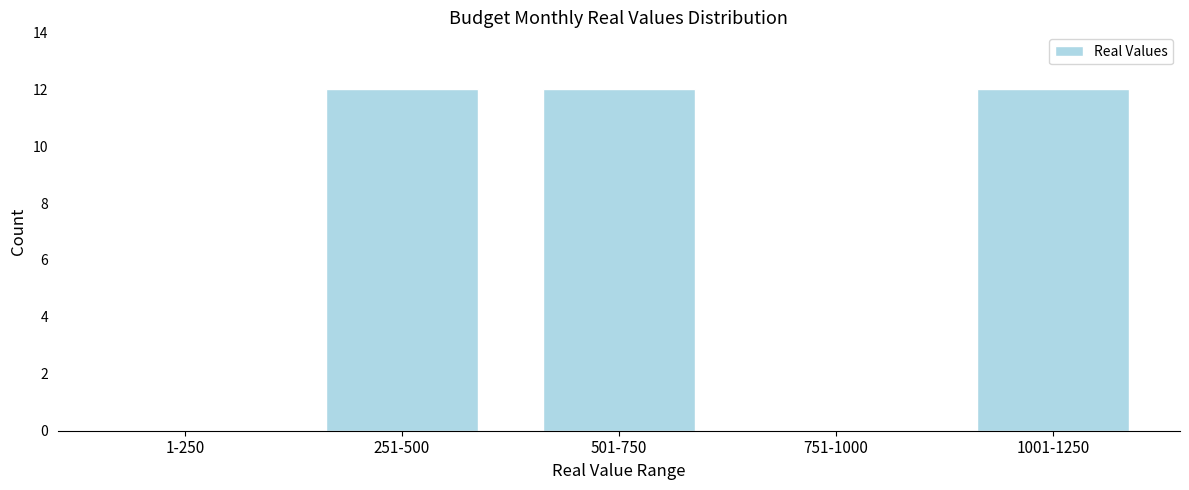

Reading left to right, what are all the values shown in this chart?

1-250=0	251-500=12	501-750=12	751-1000=0	1001-1250=12